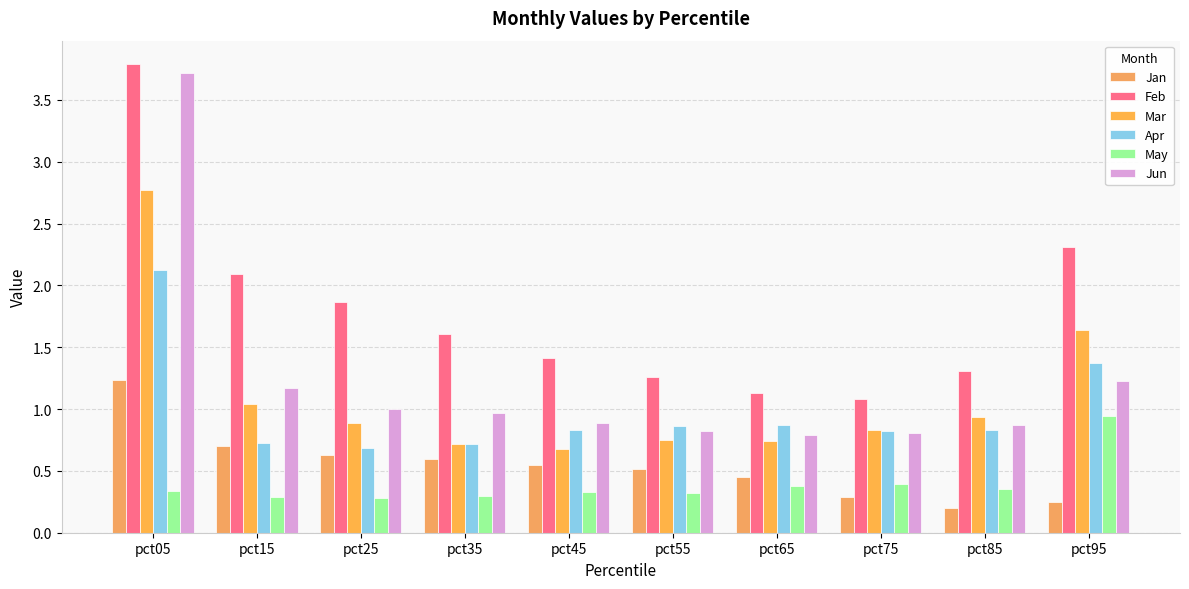

Reading left to right, what are all the values shown in this chart?

Jan: pct05=1.2	pct15=0.7	pct25=0.6	pct35=0.6	pct45=0.5	pct55=0.5	pct65=0.5	pct75=0.3	pct85=0.2	pct95=0.2
Feb: pct05=3.8	pct15=2.1	pct25=1.9	pct35=1.6	pct45=1.4	pct55=1.3	pct65=1.1	pct75=1.1	pct85=1.3	pct95=2.3
Mar: pct05=2.8	pct15=1.0	pct25=0.9	pct35=0.7	pct45=0.7	pct55=0.7	pct65=0.7	pct75=0.8	pct85=0.9	pct95=1.6
Apr: pct05=2.1	pct15=0.7	pct25=0.7	pct35=0.7	pct45=0.8	pct55=0.9	pct65=0.9	pct75=0.8	pct85=0.8	pct95=1.4
May: pct05=0.3	pct15=0.3	pct25=0.3	pct35=0.3	pct45=0.3	pct55=0.3	pct65=0.4	pct75=0.4	pct85=0.4	pct95=0.9
Jun: pct05=3.7	pct15=1.2	pct25=1.0	pct35=1.0	pct45=0.9	pct55=0.8	pct65=0.8	pct75=0.8	pct85=0.9	pct95=1.2